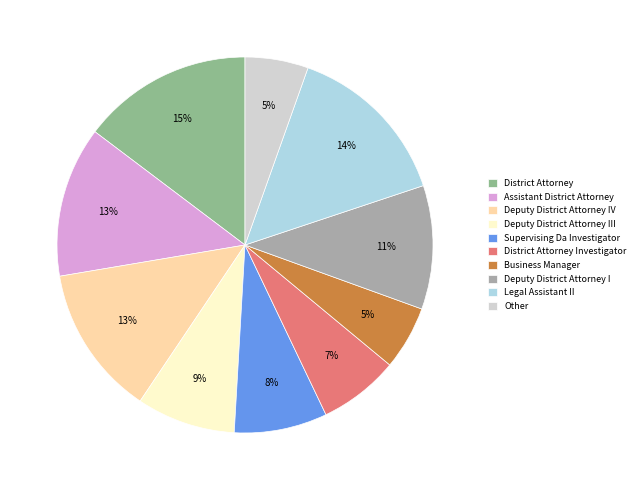

To the nearest percent, what is the difference between the Legal Assistant II and Other slice percentages?

8%